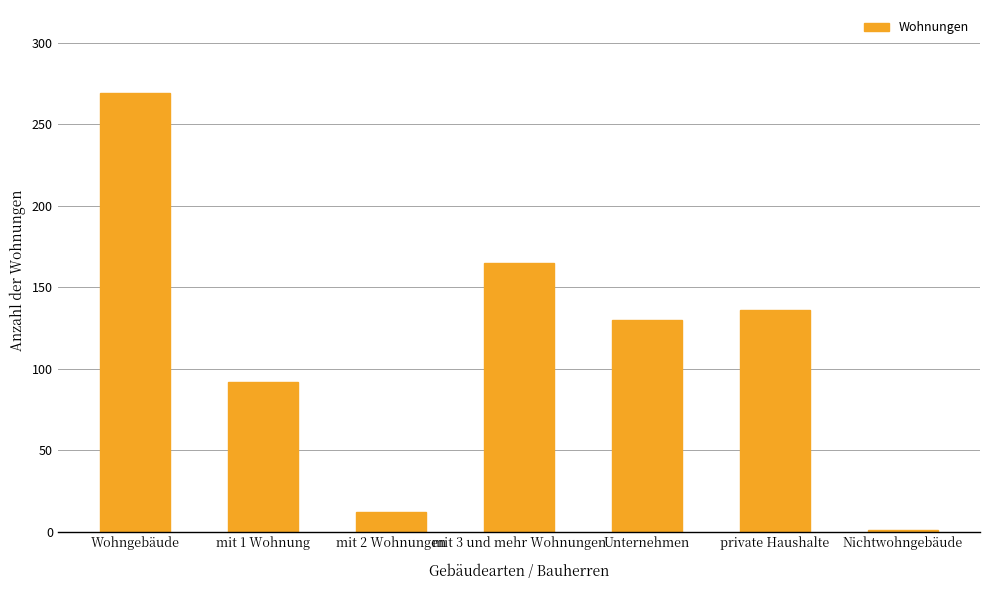

What is the sum of all values?

805